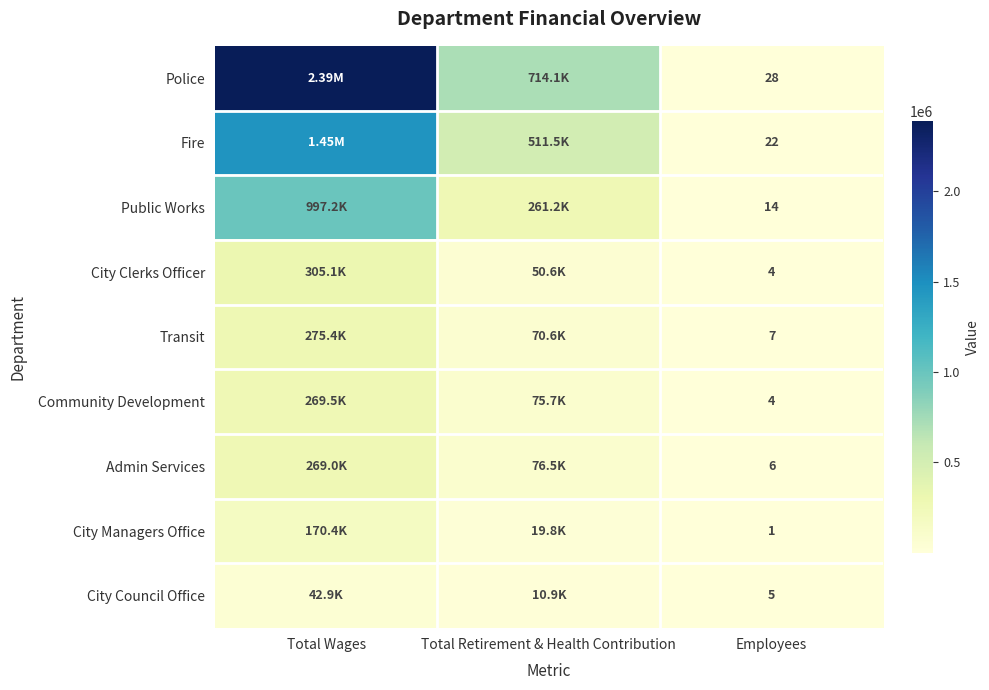

What is the difference between the highest and lowest values at Employees?

27